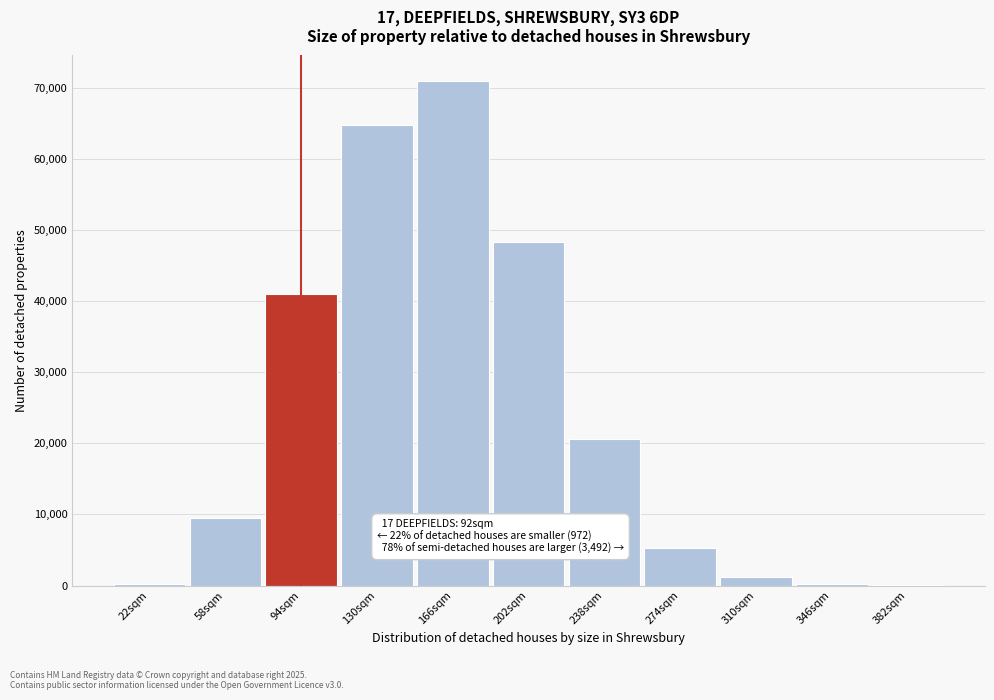

Is it true that the value at 58sqm is 9561?

True